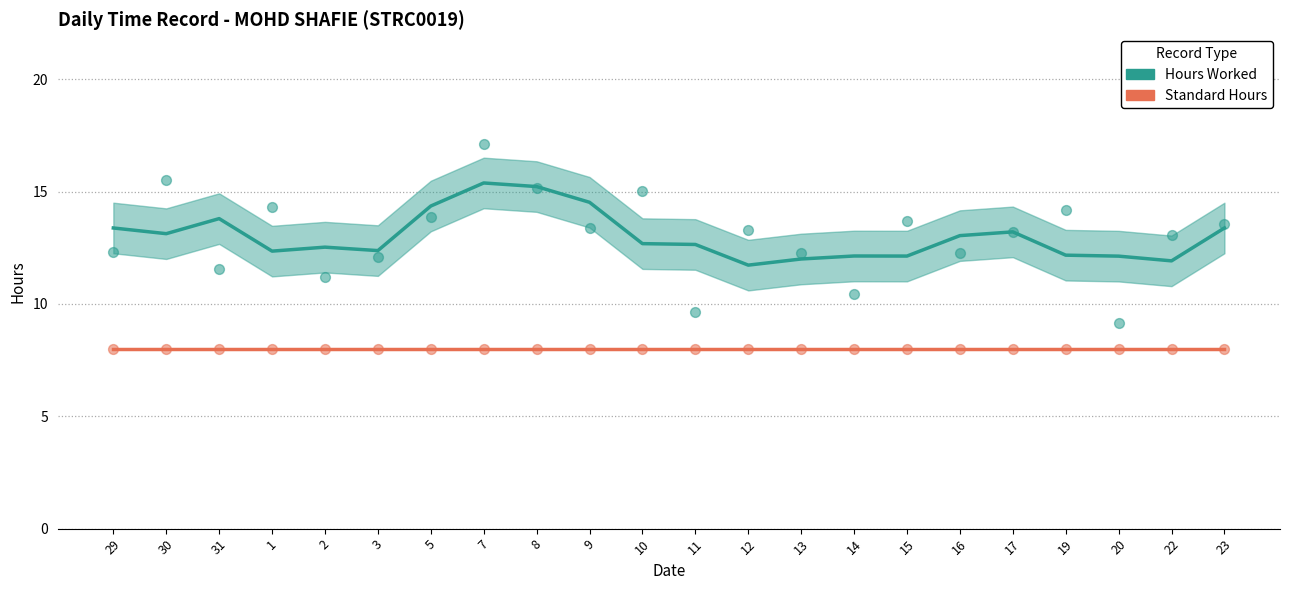

Which series contains the highest Y value?

Hours Worked